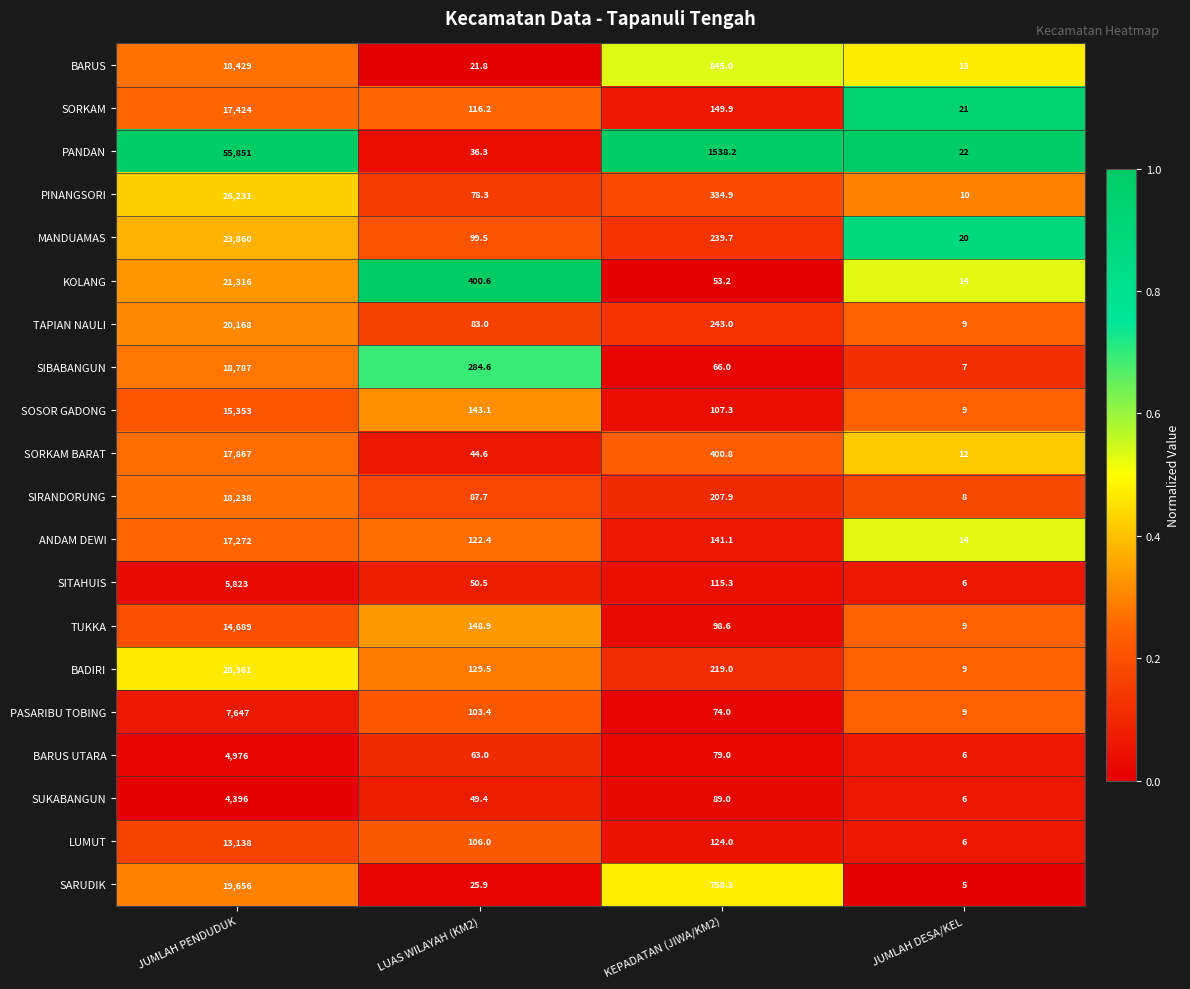

What is the difference between the TUKKA values at JUMLAH DESA/KEL and LUAS WILAYAH (KM2)?

139.9